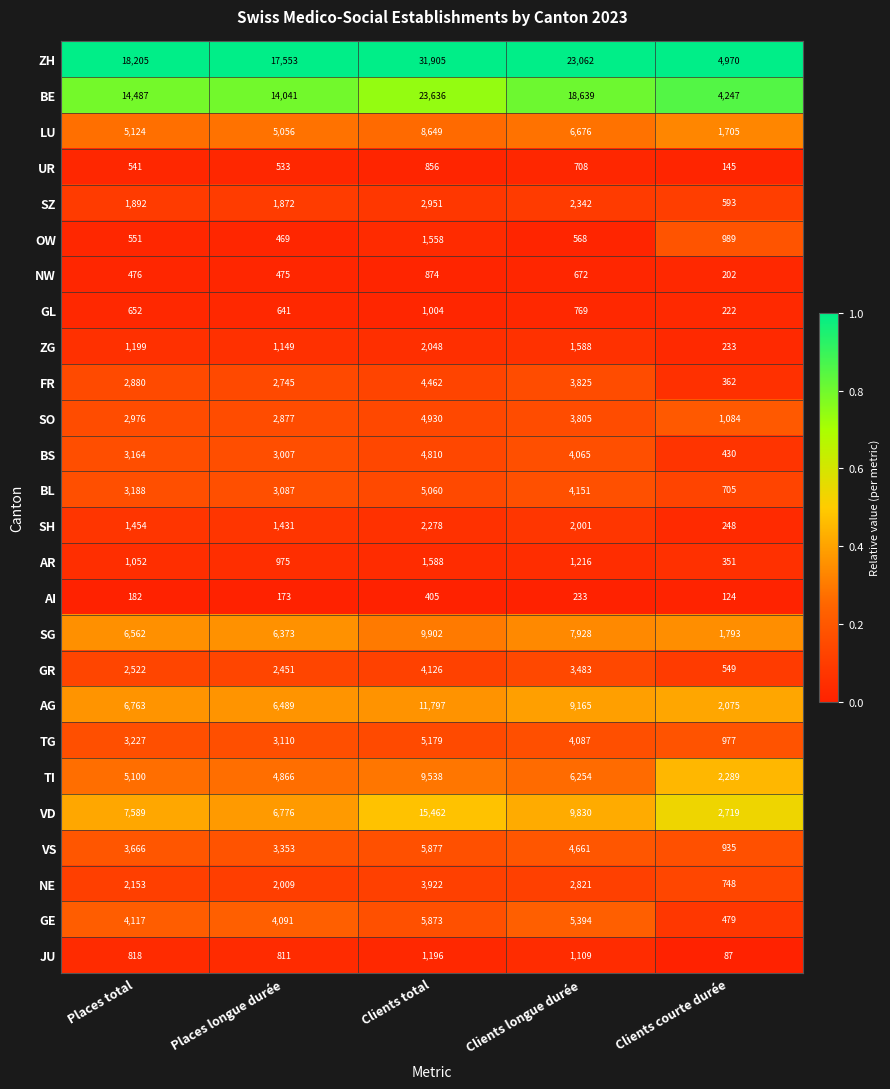

Is it true that FR equals 362 at Clients courte durée?

True